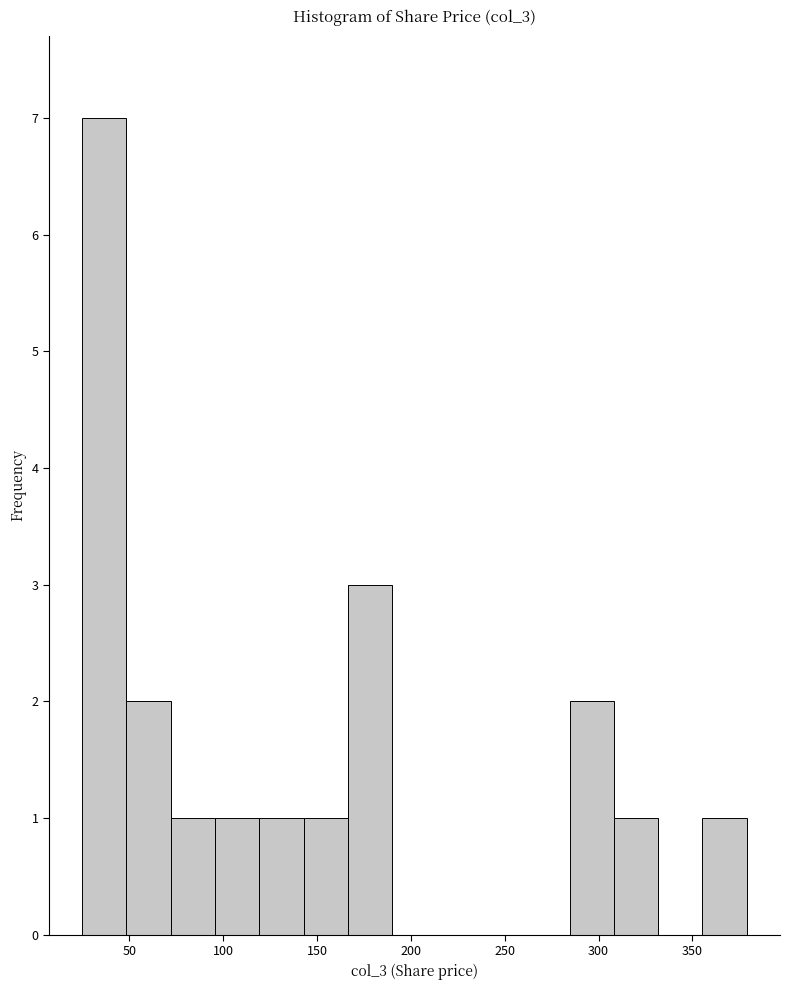

How tall is the bar that spans 355 to 380 on the x-axis? Neither the bar edges nor the heights are printed on the chart, so give them approximately, as read against the axes.

1